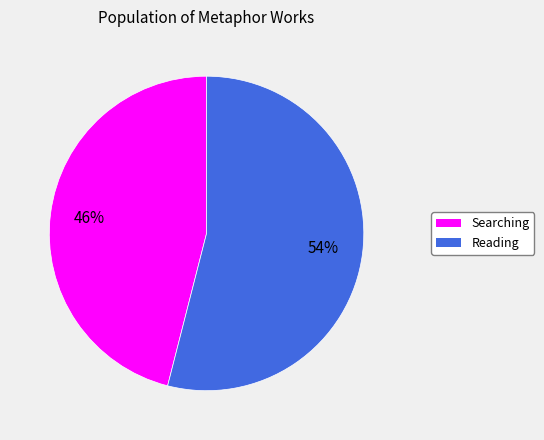

To the nearest percent, what is the difference between the largest and smallest slice percentages?

8%